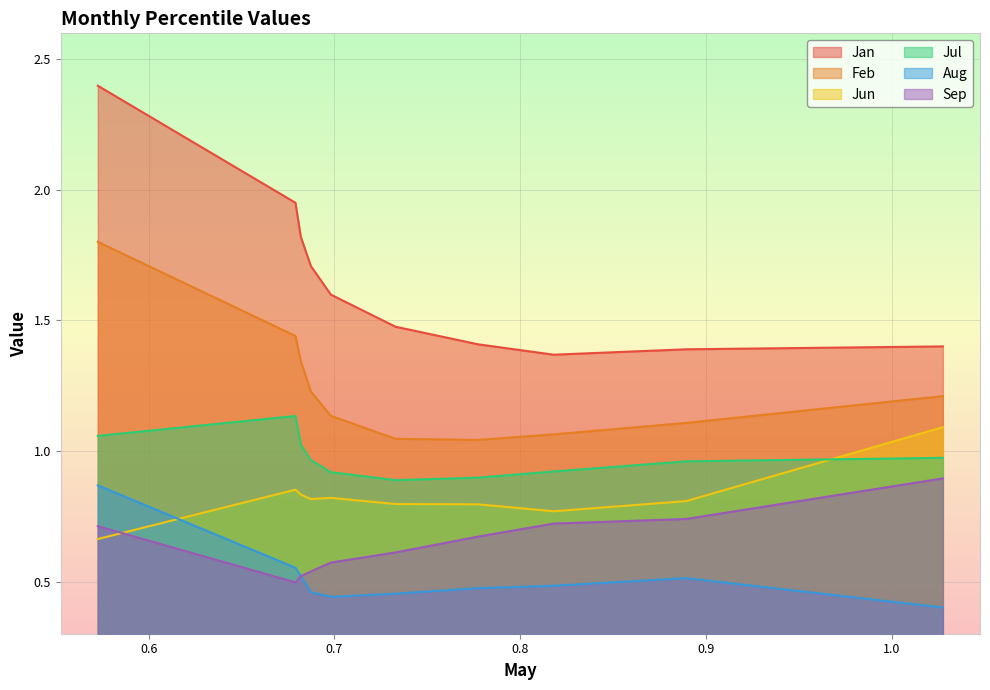

The Aug series shows 0.4 at pct45. True or false?

True